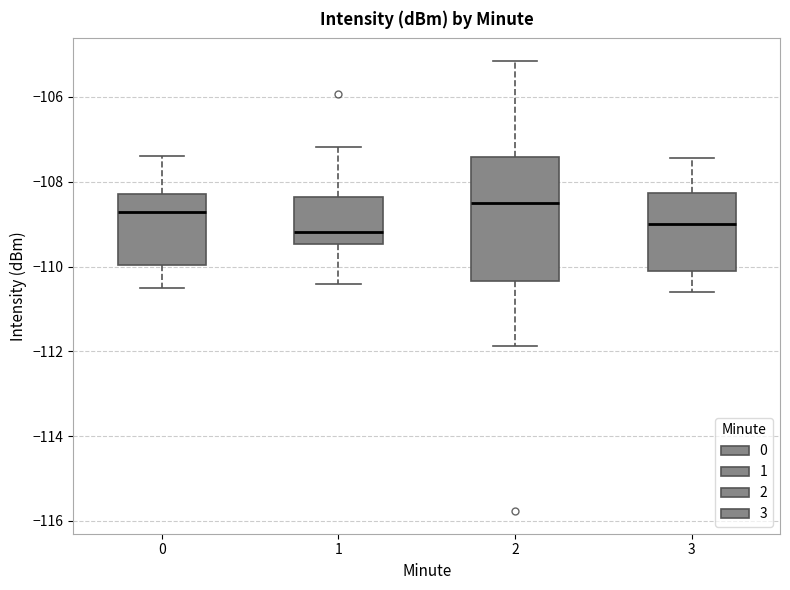

Reading left to right, transcribe this box plot: for each box, give where its median line is, the range the box spans, and where its two whiskers end, as read against the y-axis. The values are not printed on the chart, so give them approximately, as read against the axis.

0: median -108.8, box -110.0 to -108.2, whiskers -110.6 to -107.4
1: median -109.2, box -109.4 to -108.4, whiskers -110.4 to -107.2
2: median -108.4, box -110.4 to -107.4, whiskers -111.8 to -105.2
3: median -109.0, box -110.0 to -108.2, whiskers -110.6 to -107.4